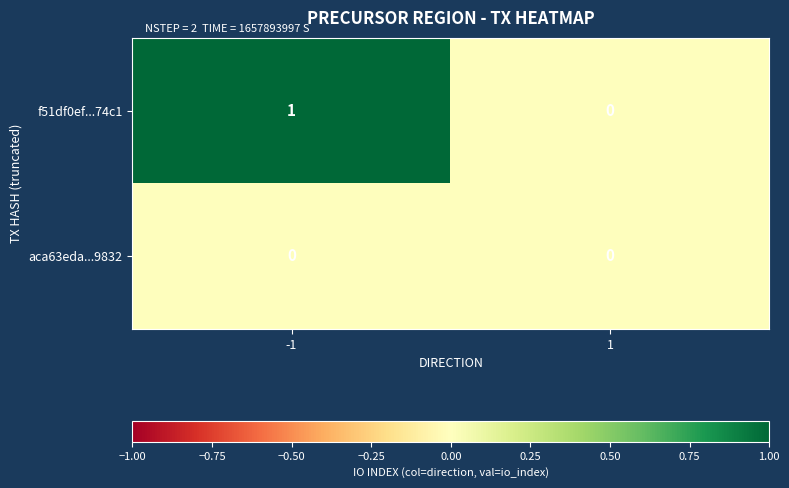

The f51df0ef...74c1 series shows 0 at 1. True or false?

True